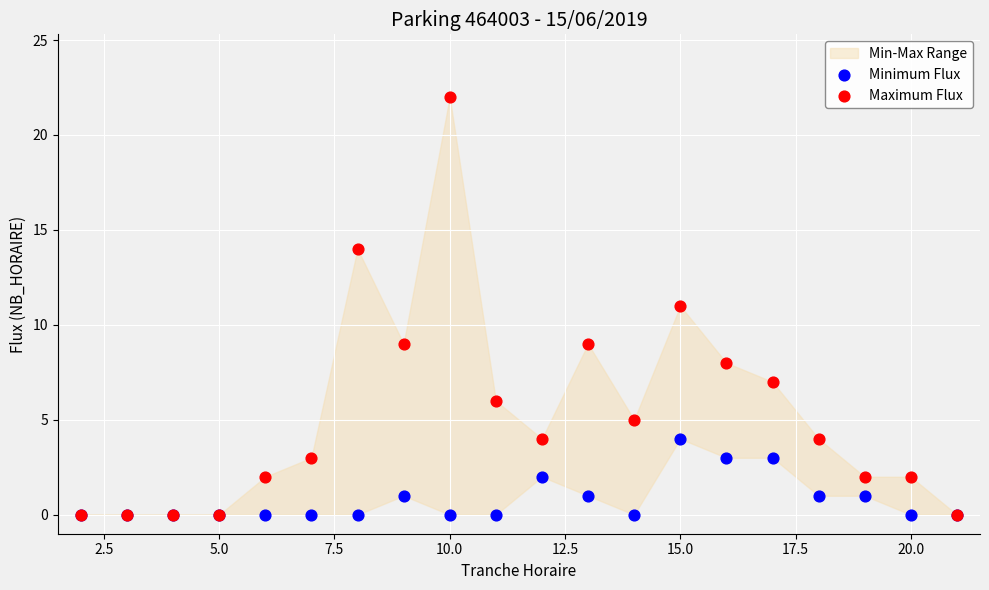

Which series has the widest spread of Y values?

Maximum Flux